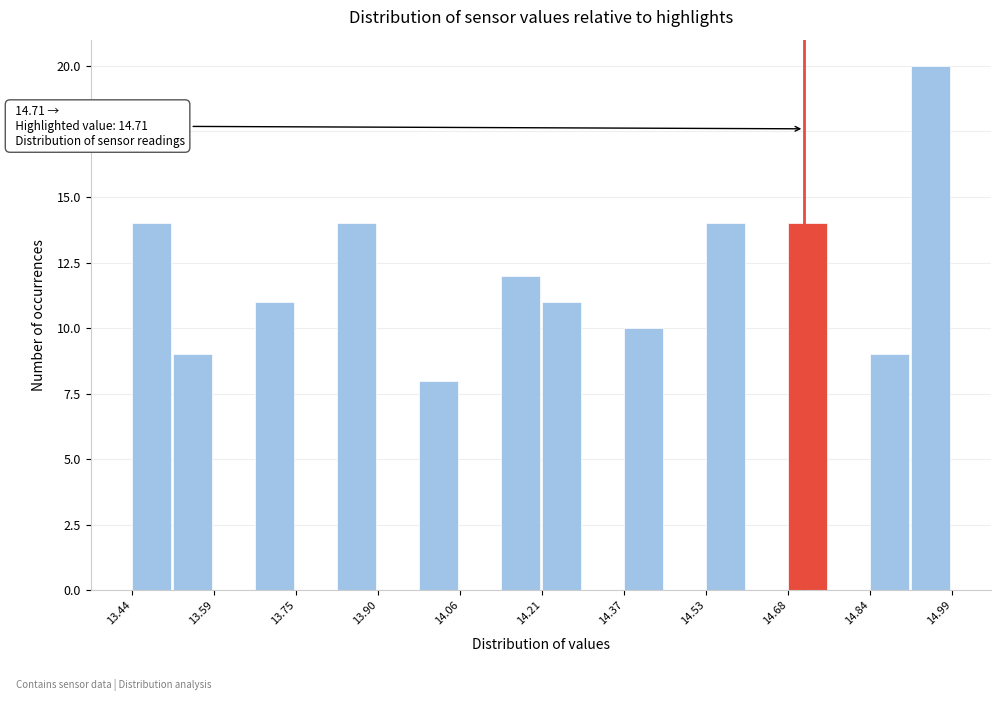

Around what value on the x-axis is the tallest bar? Give the approximate position of its centre, as read against the axis.

14.94